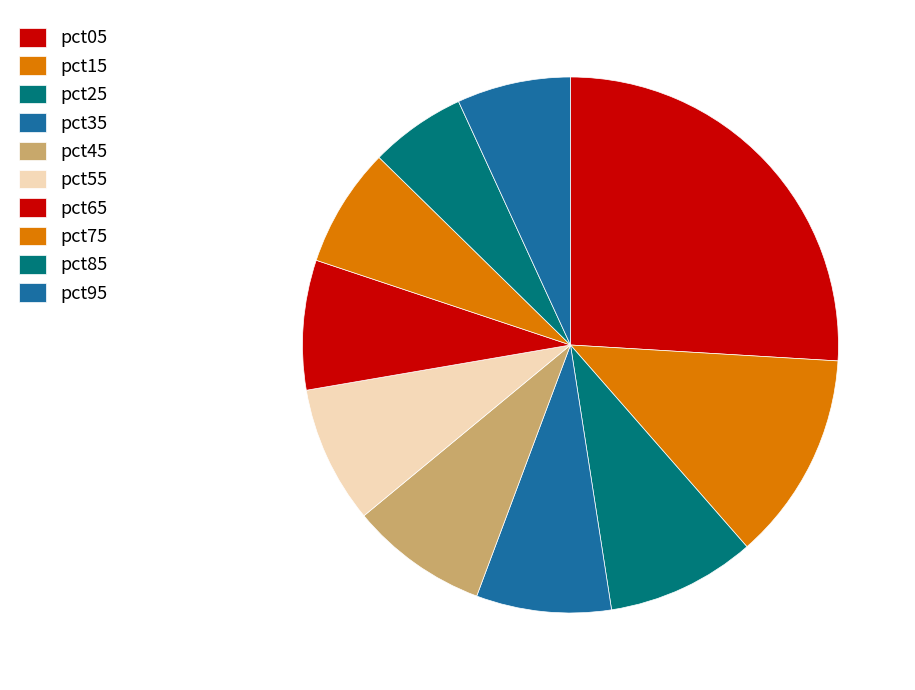

Is there any slice that represents more than half of the pie?

No